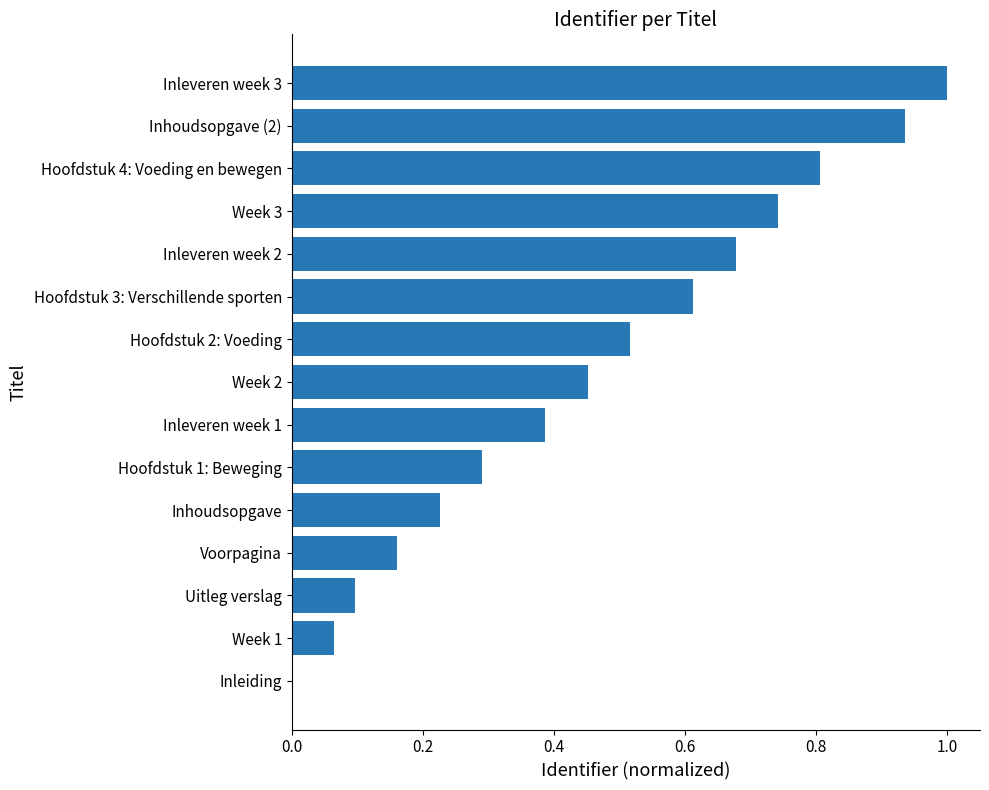

How many categories are shown in the chart?

15